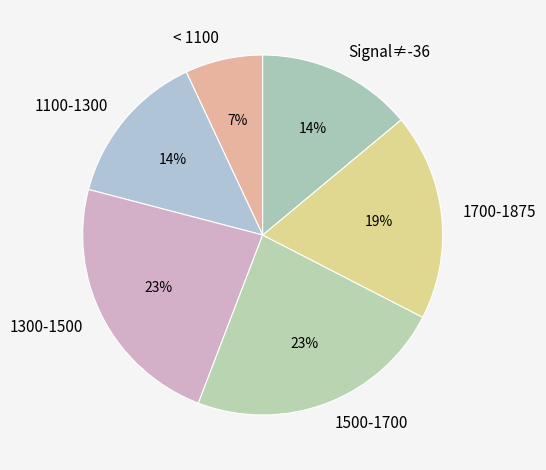

Which has a higher value, 1500-1700 or 1100-1300?

1500-1700